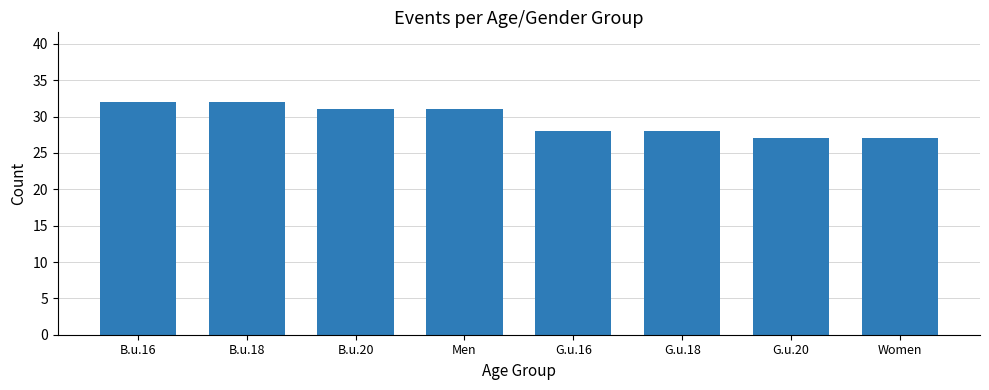

How many categories are shown in the chart?

8